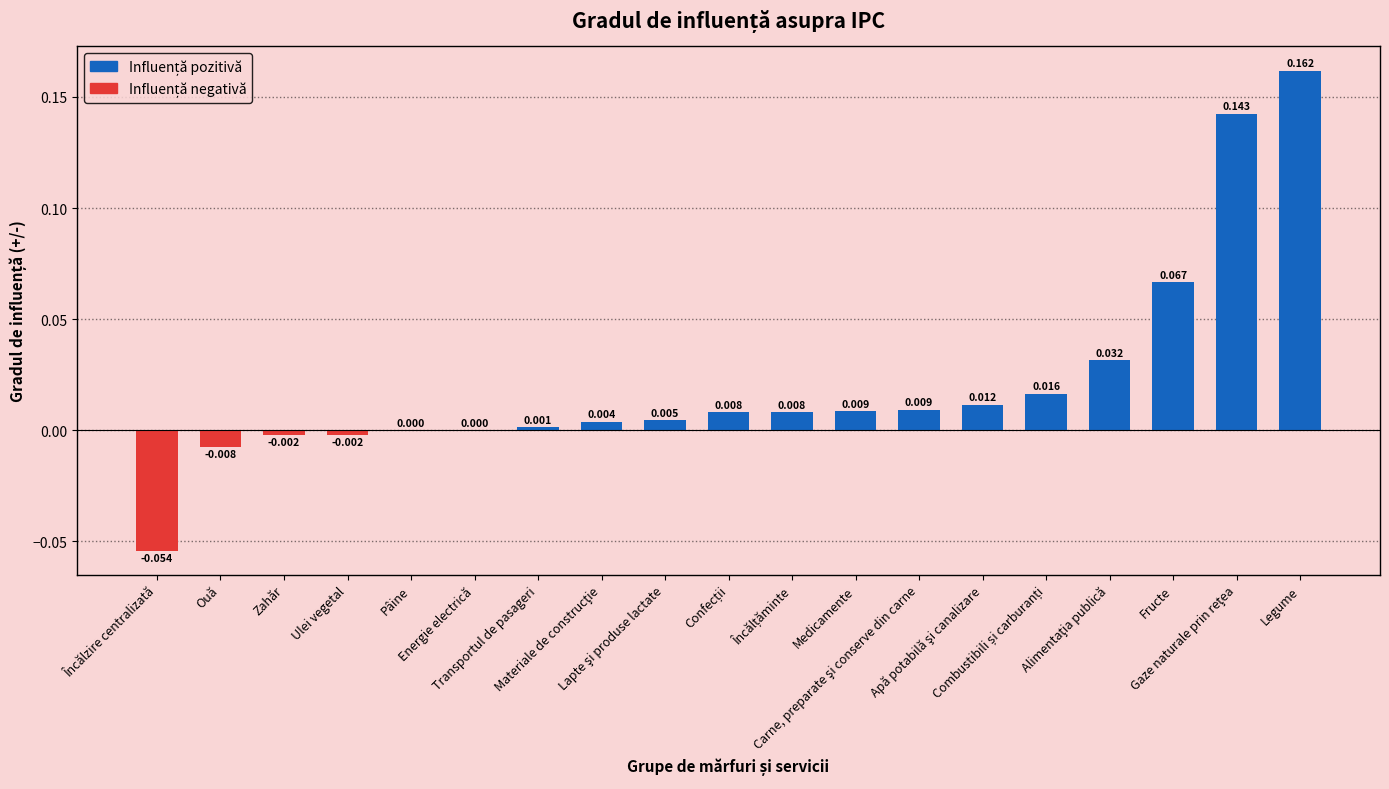

What is the difference between the maximum and minimum values?

0.2